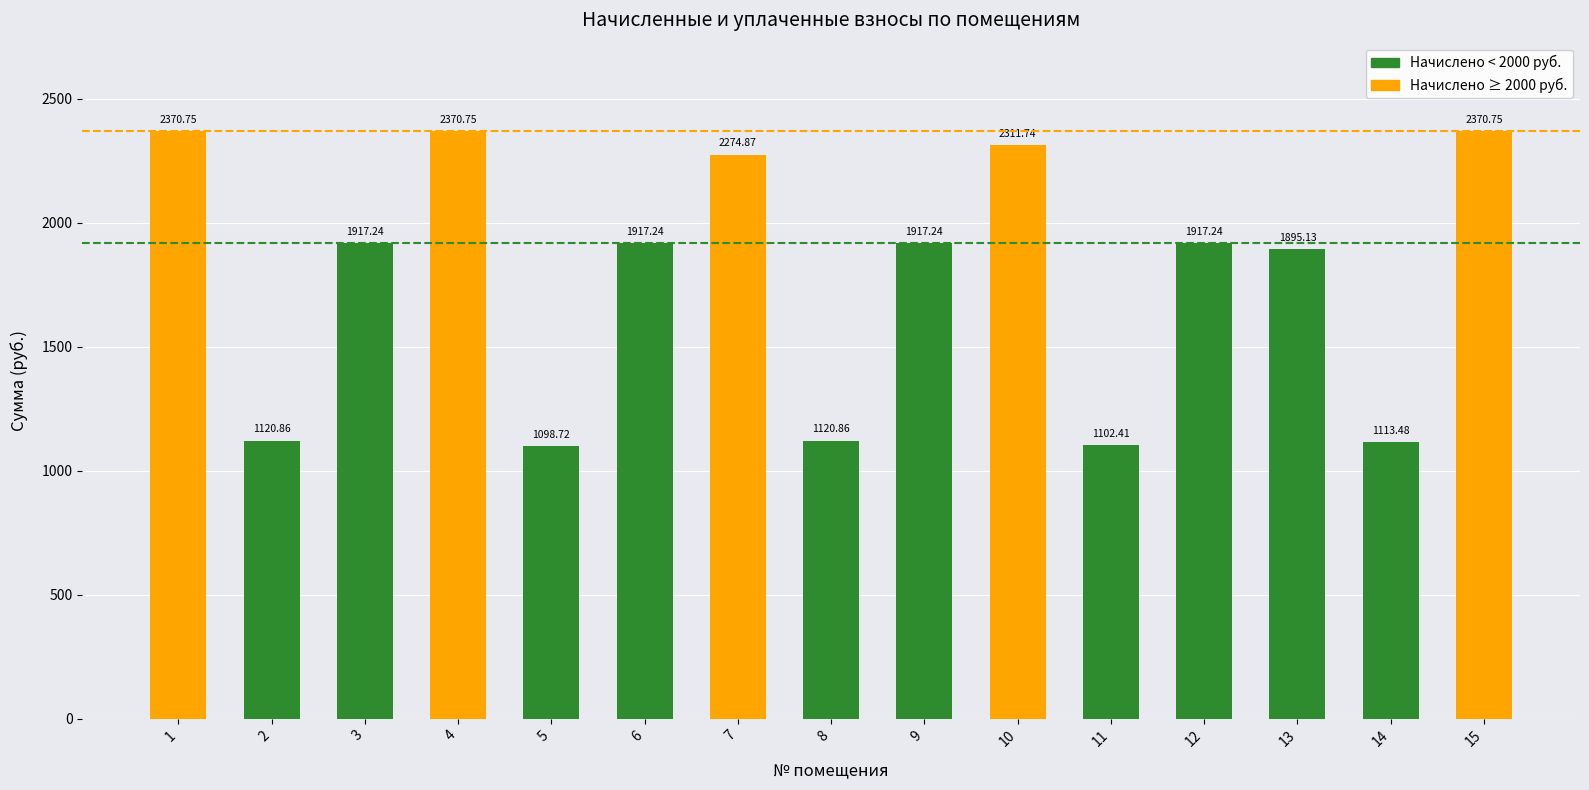

The value at 6 is 3095.8. True or false?

False